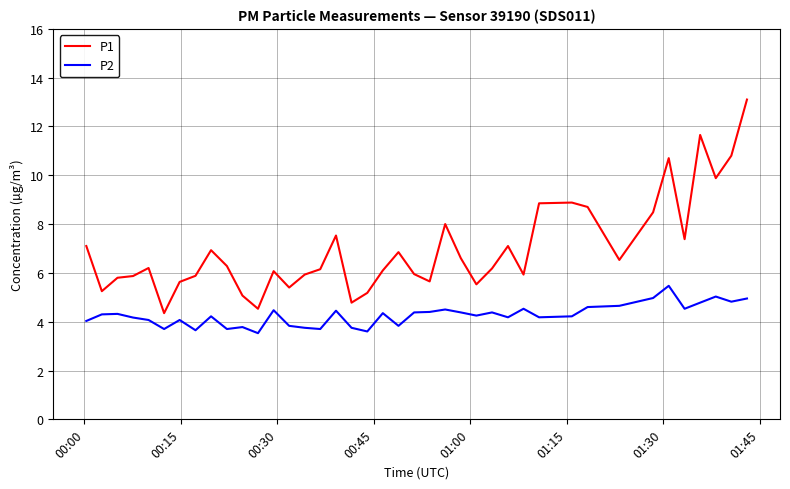

Is this an area chart (filled region under the line)?

No